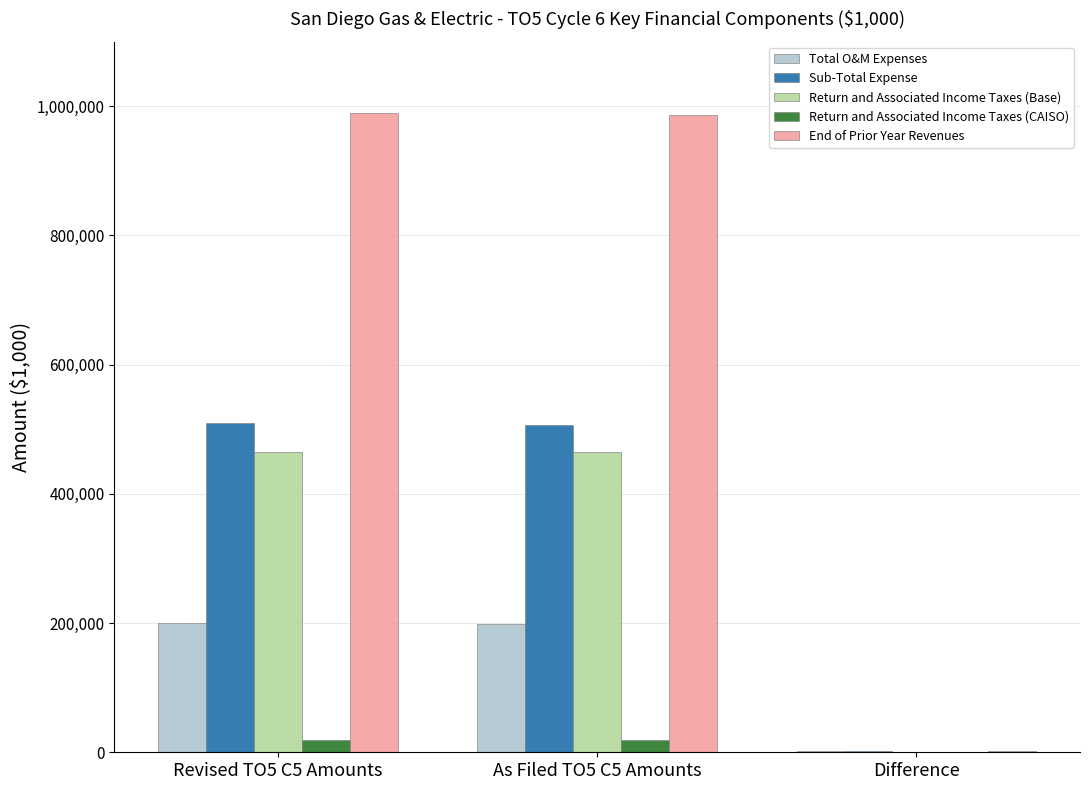

The value of Sub-Total Expense at Revised TO5 C5 Amounts is 732103.6. True or false?

False